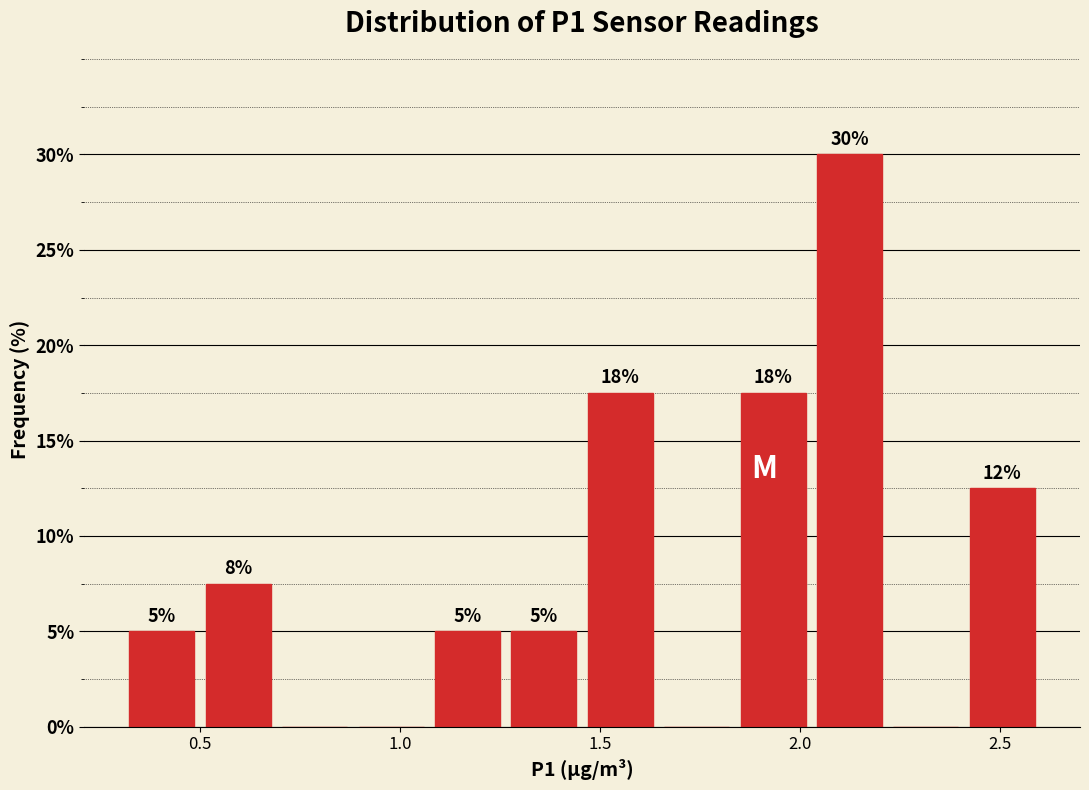

Around what value on the x-axis is the tallest bar? Give the approximate position of its centre, as read against the axis.

2.10